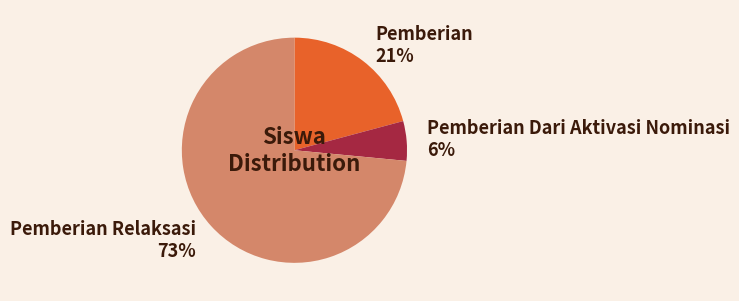

Is the sum of Pemberian Relaksasi and Pemberian greater than half?

Yes